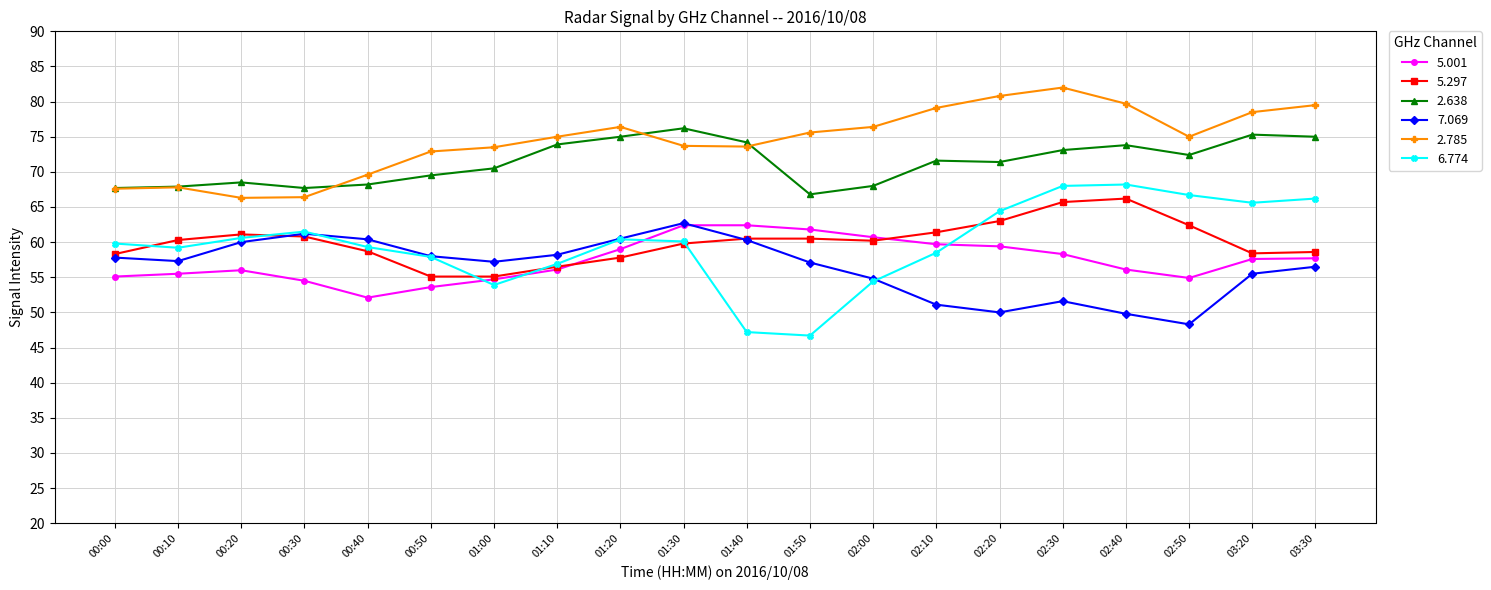

What is the lowest value of the 5.297 series?

55.1